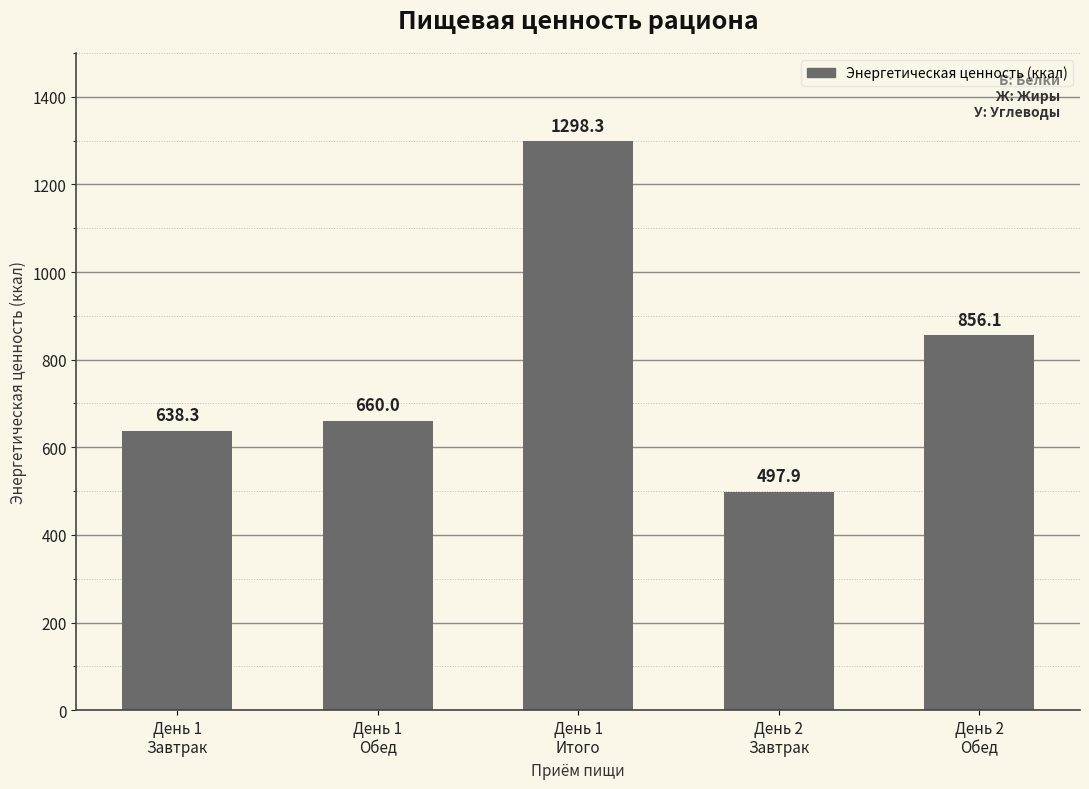

Which label corresponds to the smallest value in the chart?

День 2
Завтрак